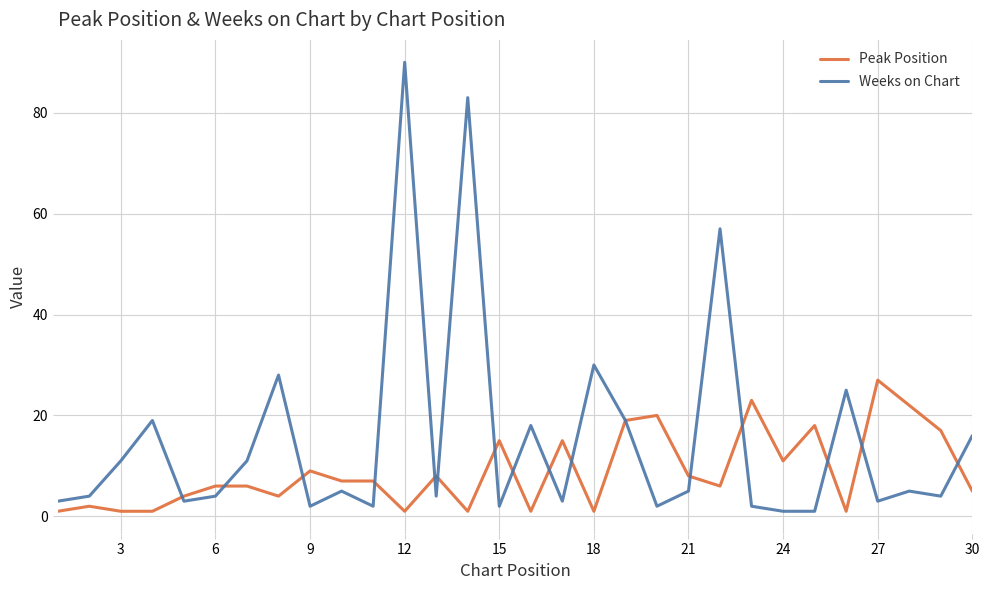

What is the maximum value for Weeks on Chart?

90